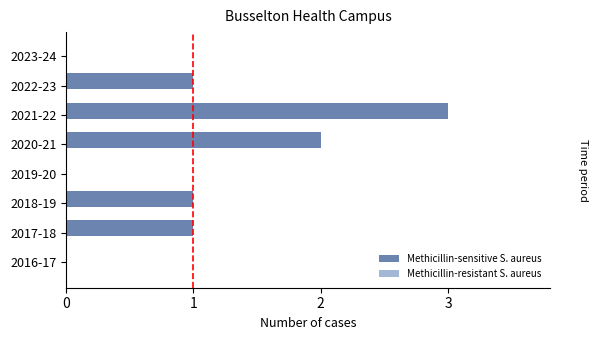

Is it true that the value at 2021-22 is 5?

False